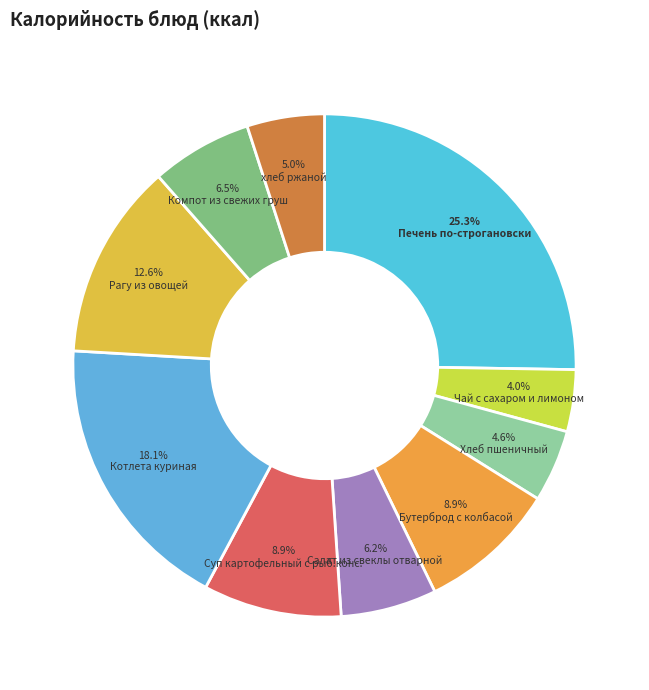

Count the number of slices in the pie.

10